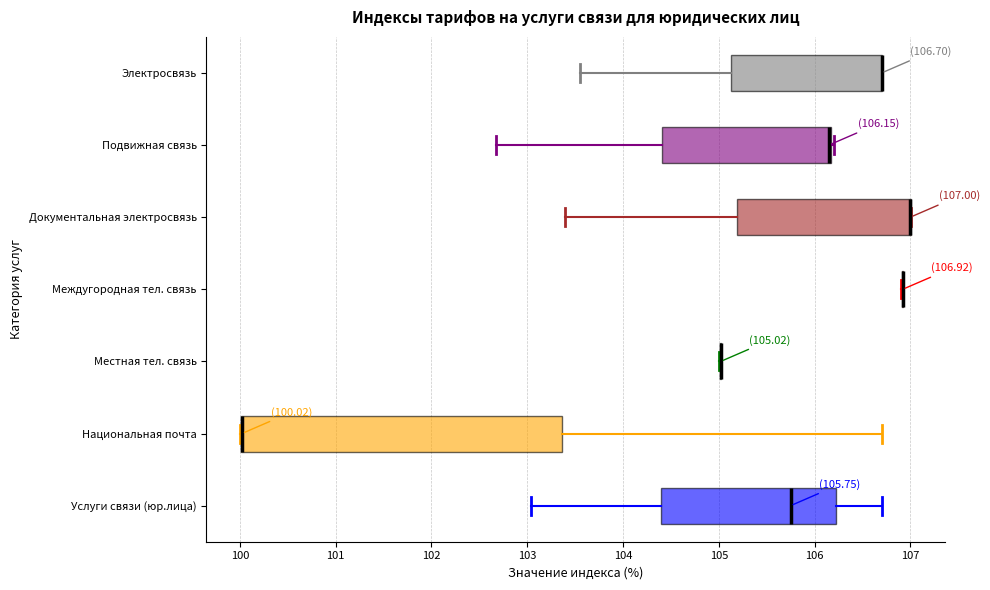

Comparing the boxes themselves (not the whiskers), which one is the widest?

Национальная почта